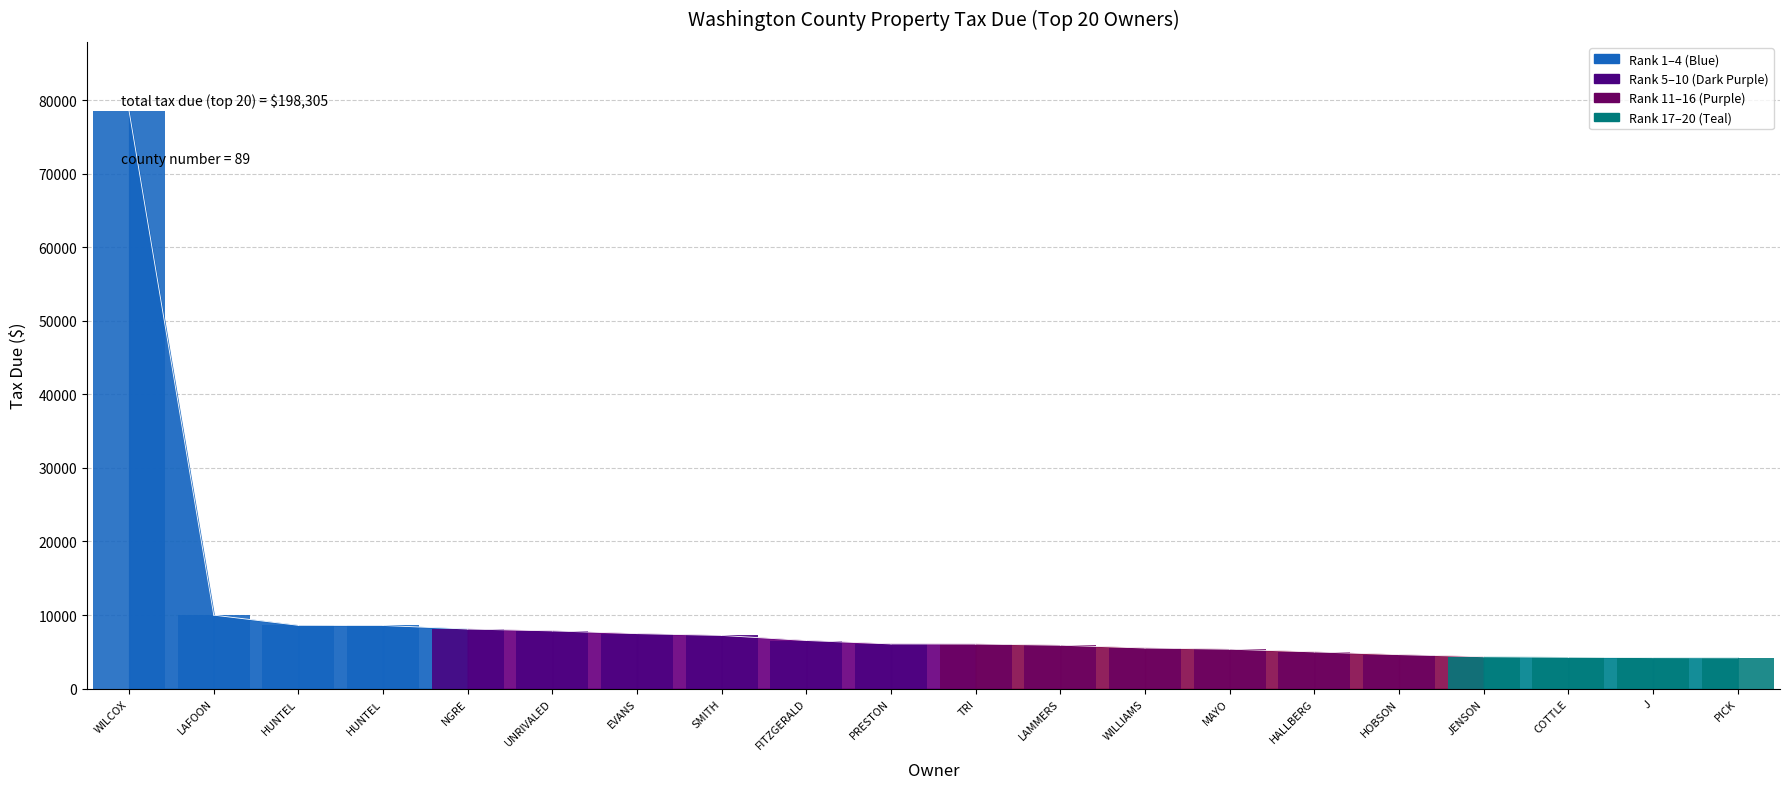

How many values are below 6069?

10